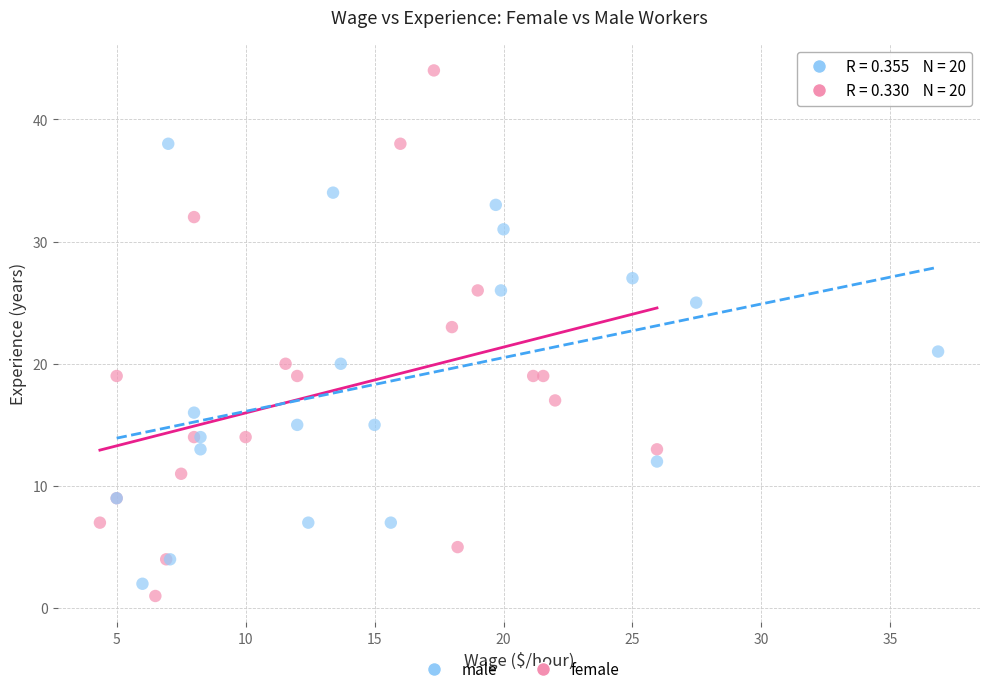

Which series contains the lowest Y value?

female